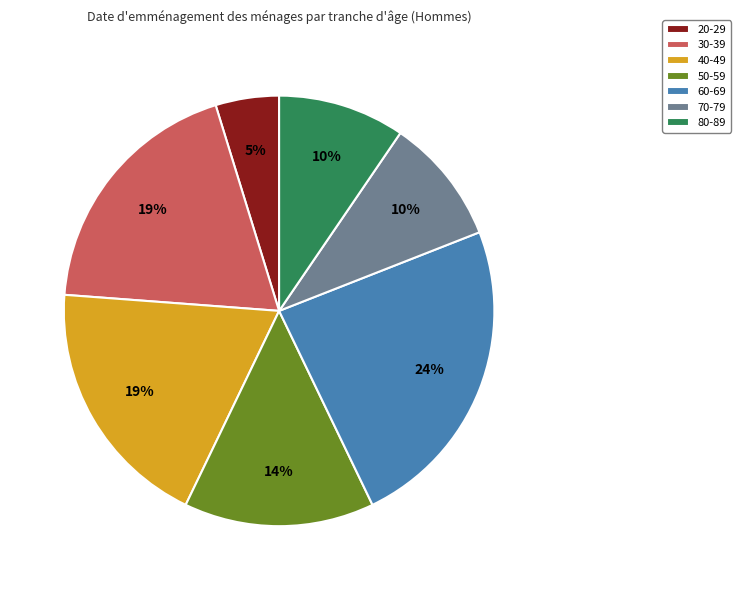

What is the largest slice in the pie chart?

60-69